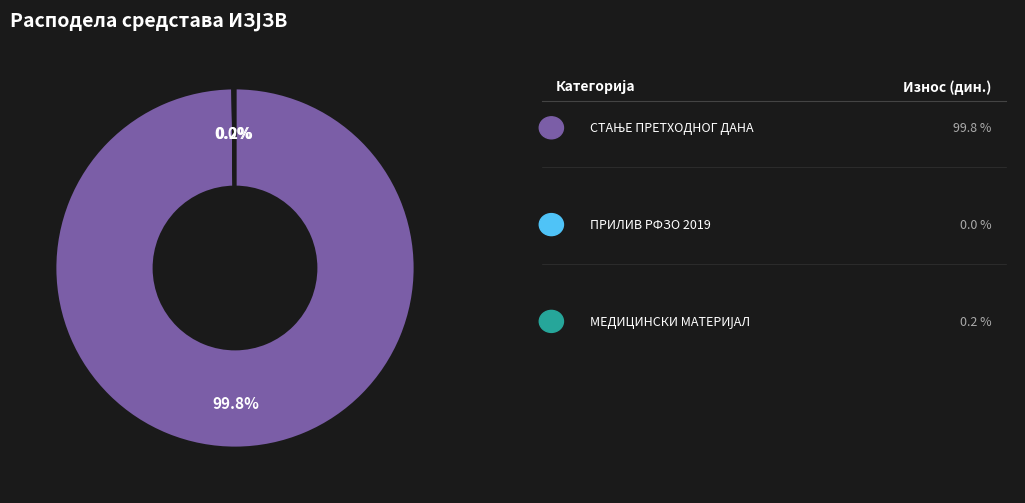

Does any single category account for the majority?

Yes